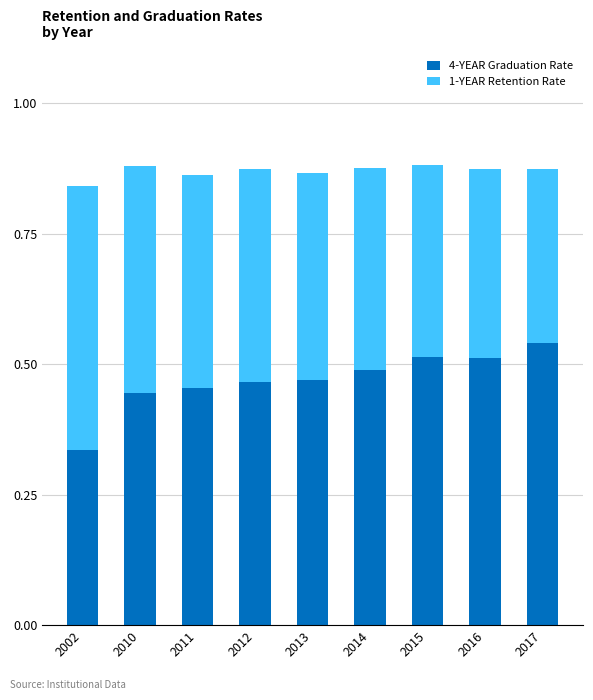

What is the sum of all 4-YEAR Graduation Rate values?

4.2